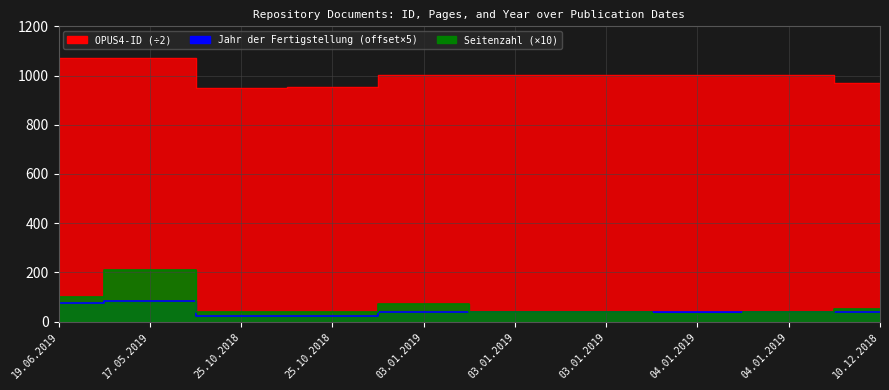

What is the value of the OPUS4-ID point at the 3rd from the left?

951.0